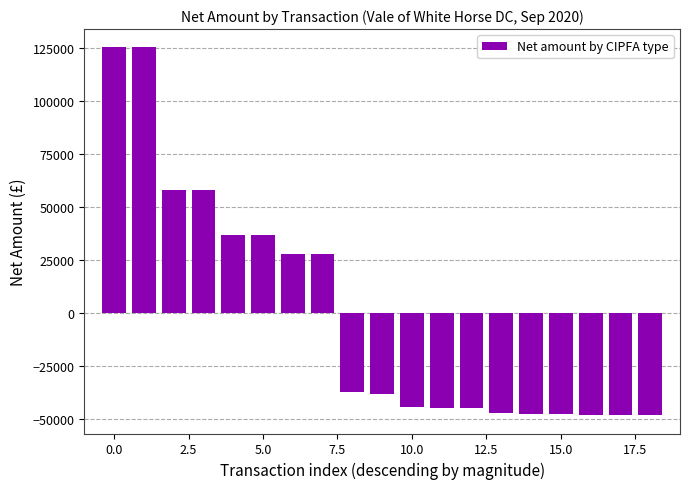

What is the smallest value displayed?

-48173.4